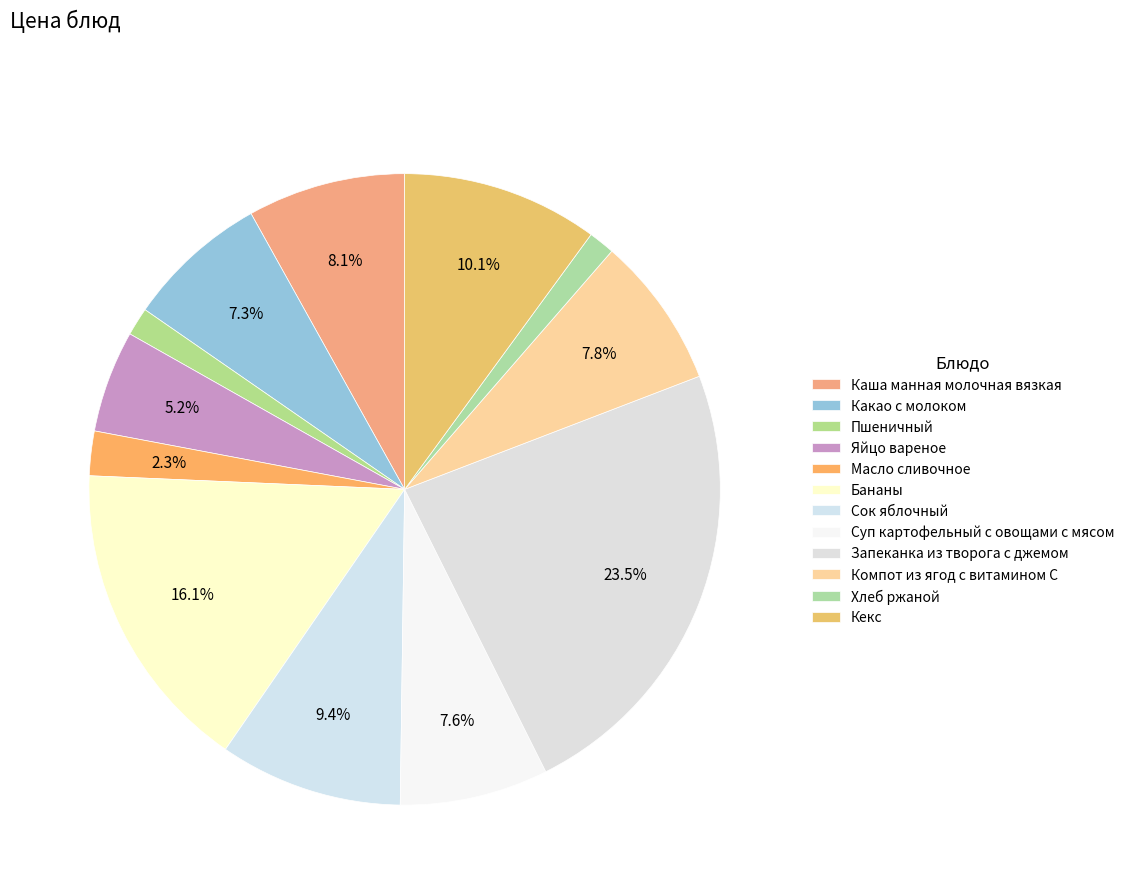

To the nearest percent, what is the difference between the Бананы and Суп картофельный с овощами с мясом slice percentages?

8%